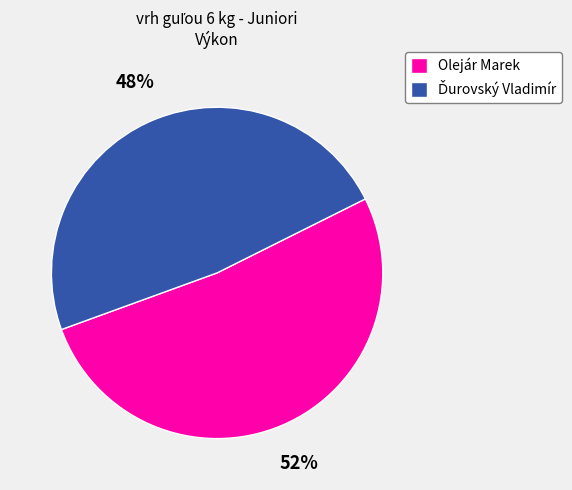

What percentage is the Olejár Marek slice, to the nearest percent?

52%